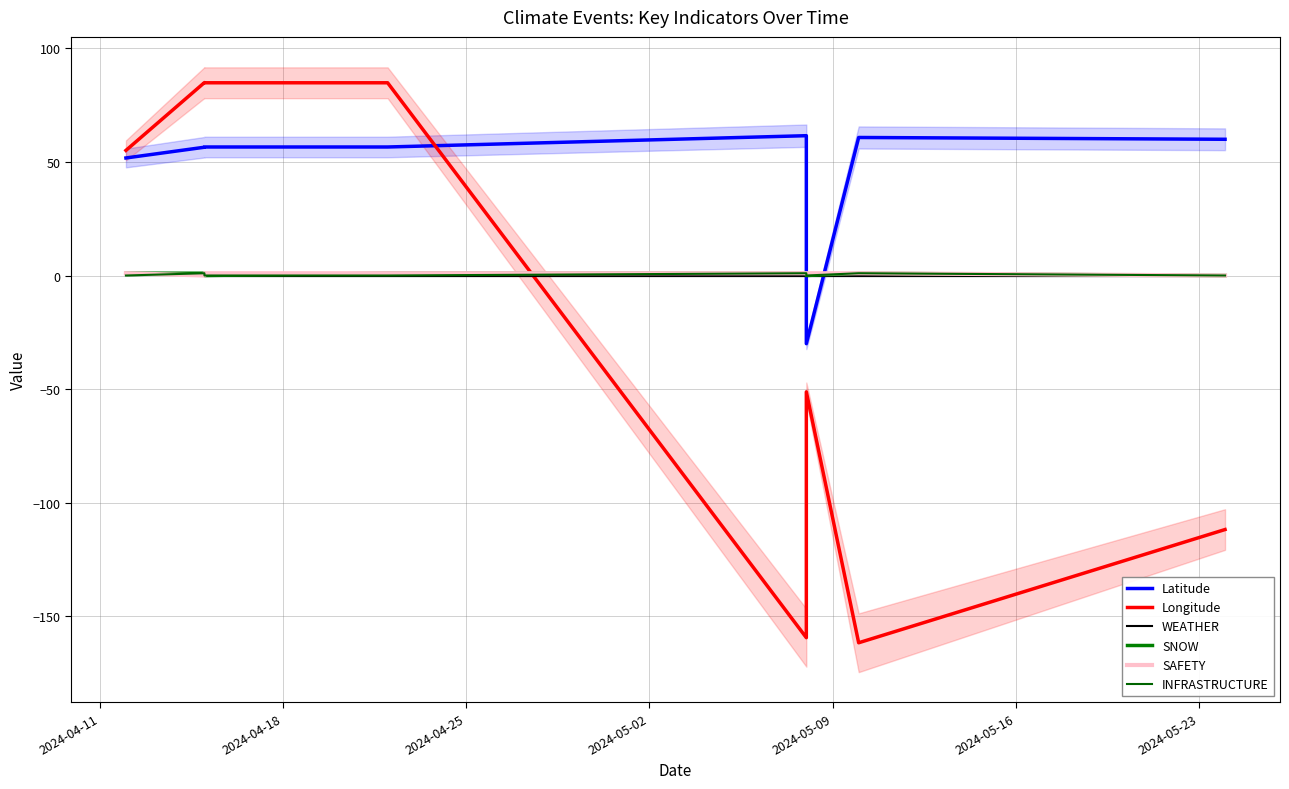

At which label does WEATHER reach its minimum?

2024-04-25